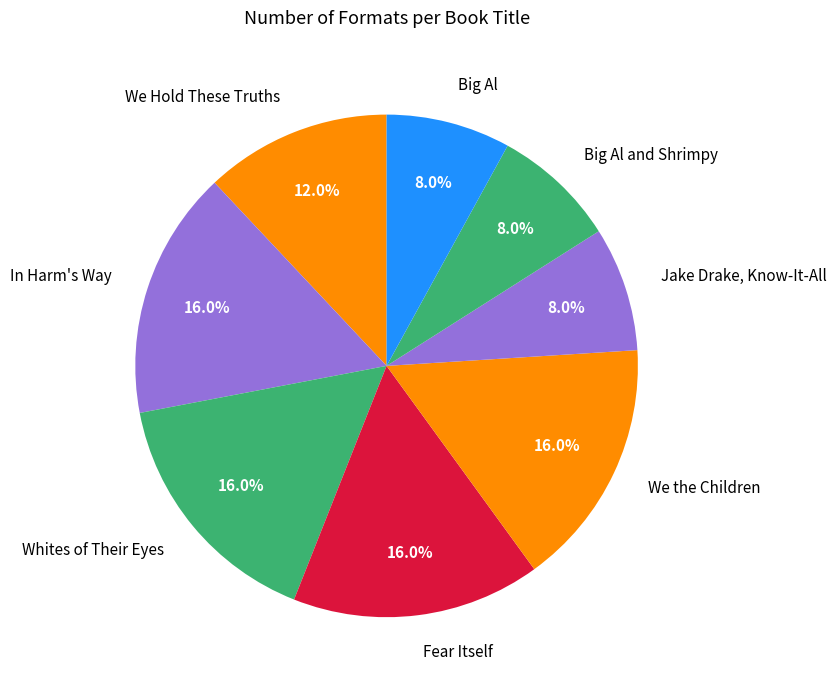

Which has a higher value, Fear Itself or We Hold These Truths?

Fear Itself